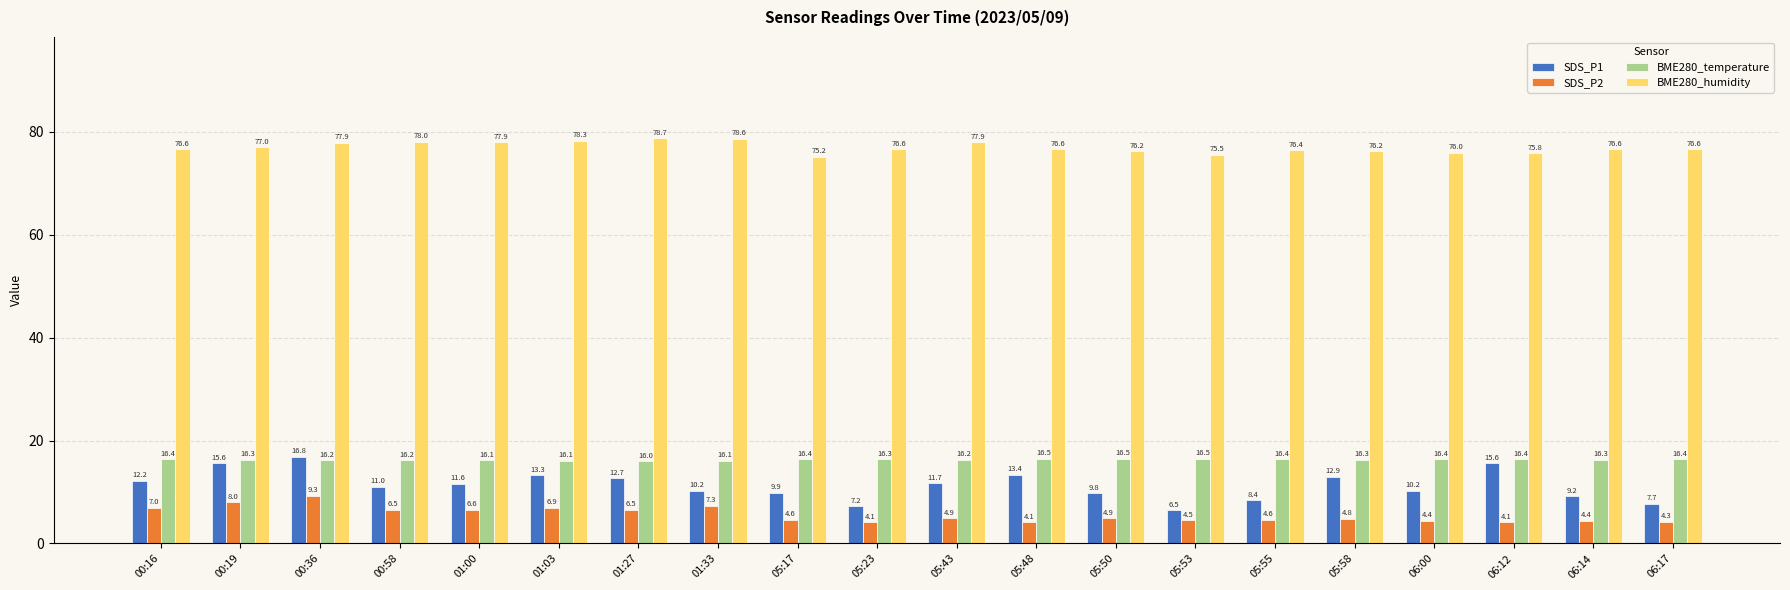

Are the bars horizontal?

No